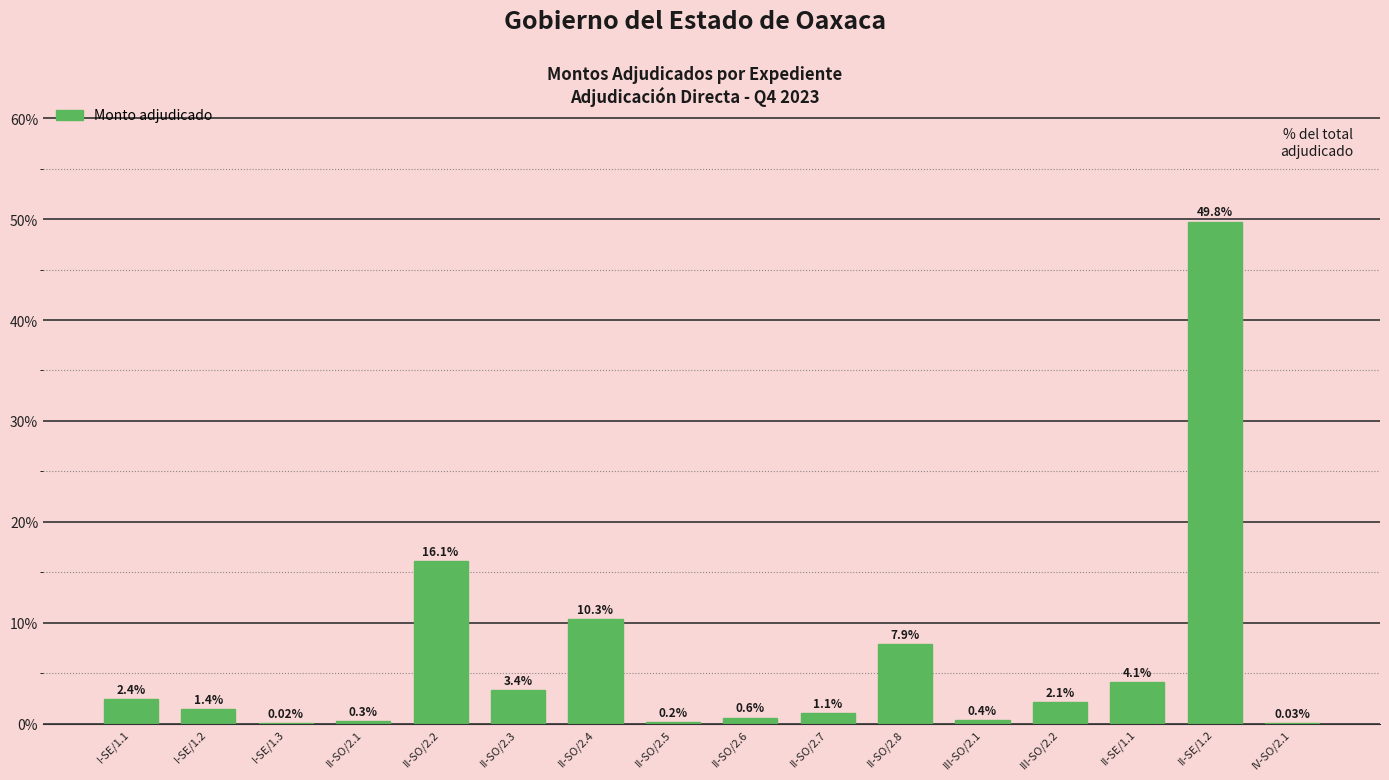

Where is the data nearest to the value 24?

II-SO/2.2